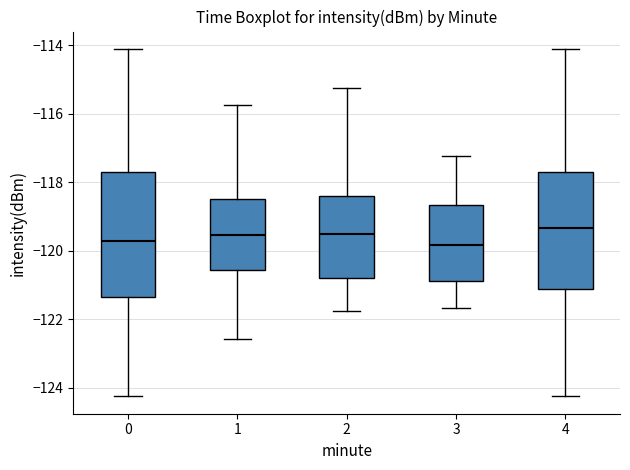

Reading left to right, read every box against the y-axis: the position of its median line, the range the box covers, and the ends of its whiskers. The values are not printed on the chart, so give them approximately, as read against the axis.

0: median -119.6, box -121.4 to -117.8, whiskers -124.2 to -114.2
1: median -119.6, box -120.6 to -118.4, whiskers -122.6 to -115.8
2: median -119.4, box -120.8 to -118.4, whiskers -121.8 to -115.2
3: median -119.8, box -120.8 to -118.6, whiskers -121.6 to -117.2
4: median -119.4, box -121.2 to -117.8, whiskers -124.2 to -114.2